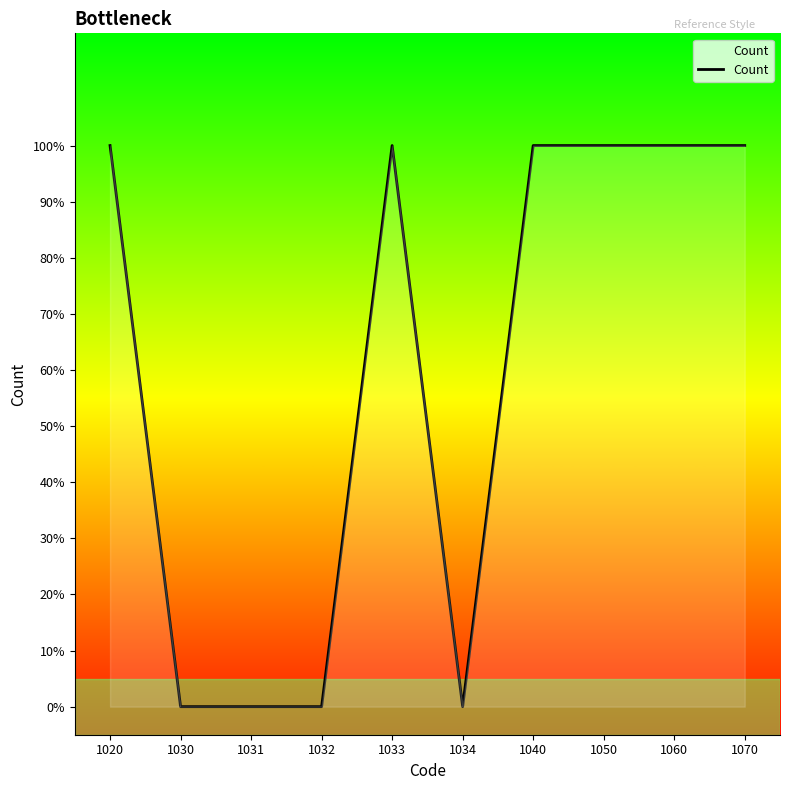

Is this an area chart (filled region under the line)?

Yes